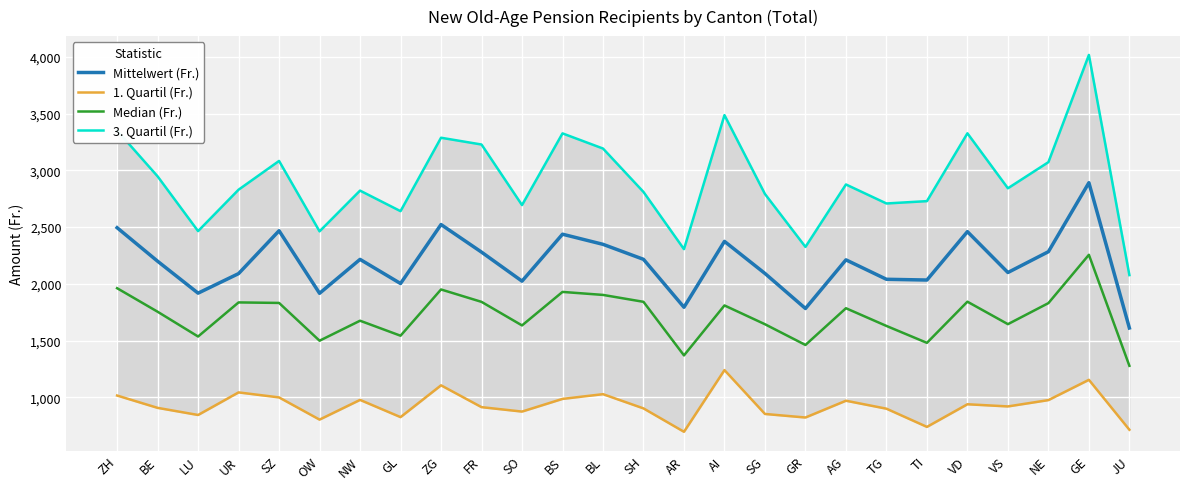

At which label is 3. Quartil (Fr.) closest to 3046?

NE